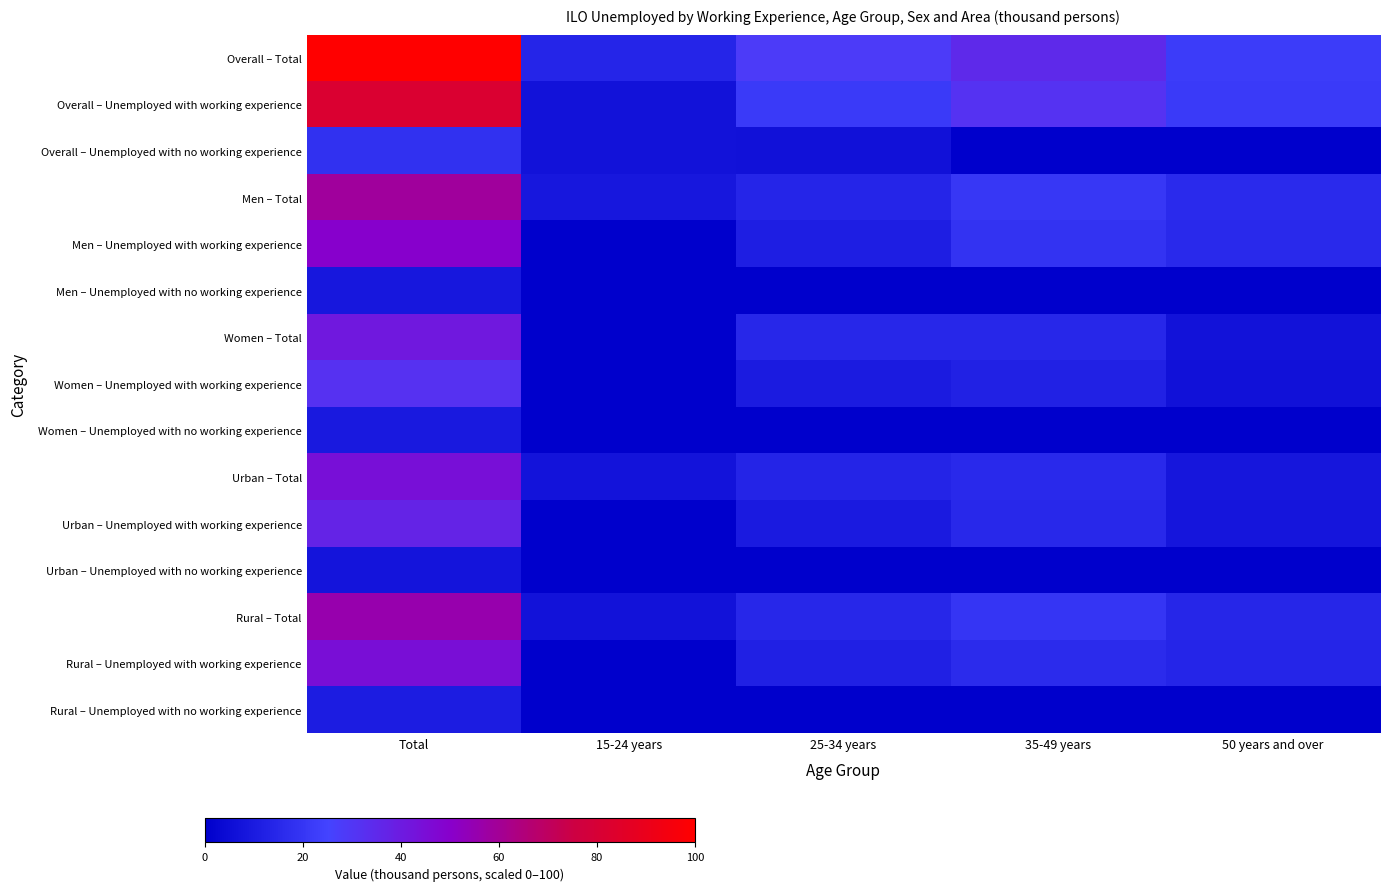

Rank the series by their maximum value, from highest to lowest.

Overall – Total, Overall – Unemployed with working experience, Men – Total, Rural – Total, Men – Unemployed with working experience, Rural – Unemployed with working experience, Urban – Total, Women – Total, Urban – Unemployed with working experience, Women – Unemployed with working experience, Overall – Unemployed with no working experience, Rural – Unemployed with no working experience, Women – Unemployed with no working experience, Men – Unemployed with no working experience, Urban – Unemployed with no working experience